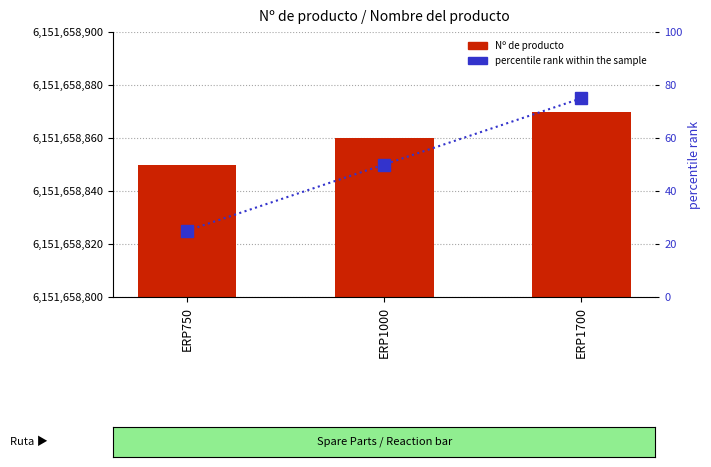

Which series changed the most between ERP1000 and ERP1700?

percentile rank within the sample